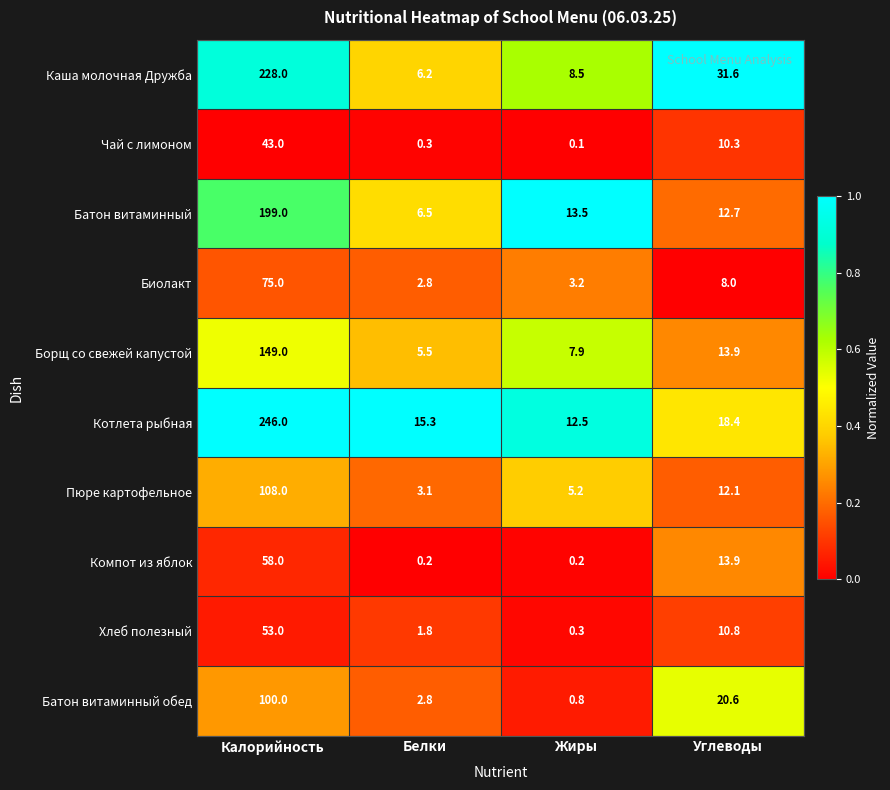

Which label corresponds to the smallest value in the chart?

Жиры